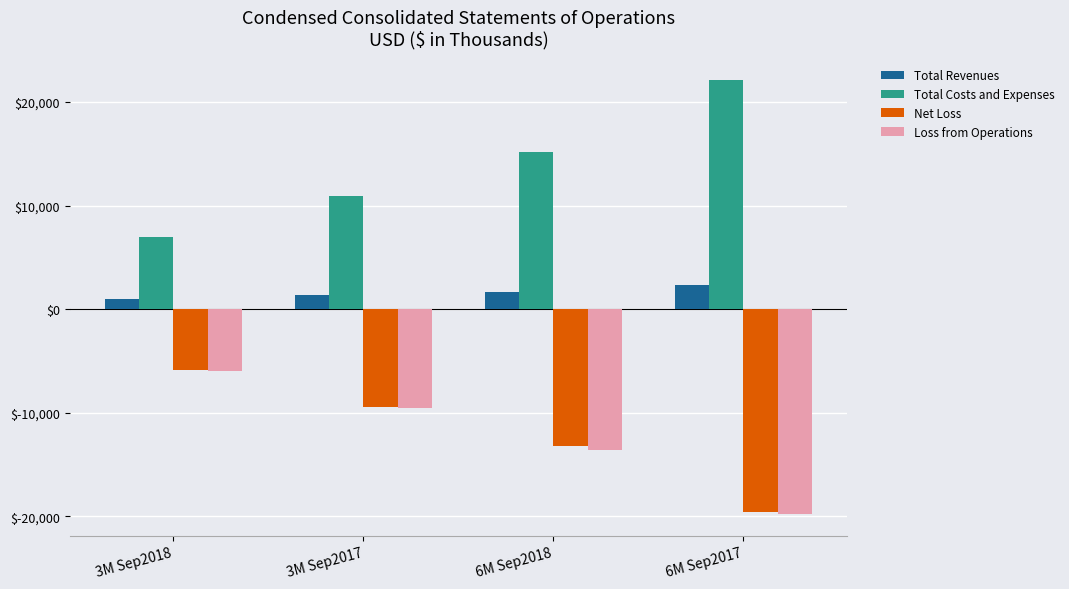

What is the sum of all Total Revenues values?

6275